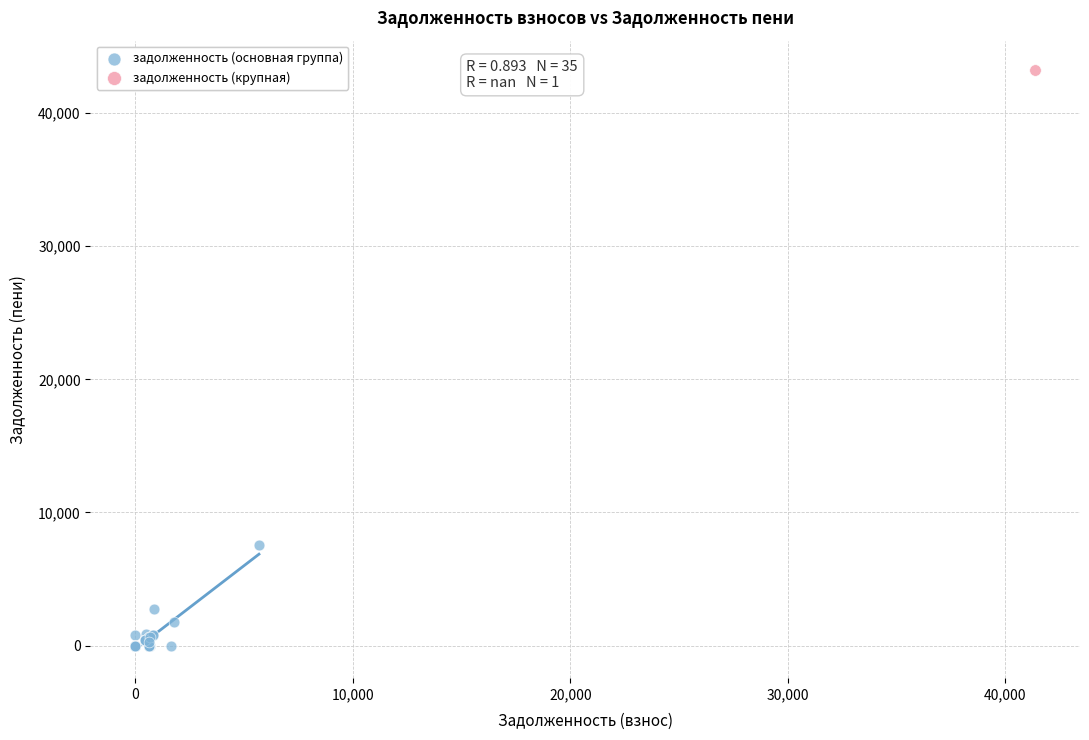

What are all the series names shown in the legend?

задолженность (основная группа), задолженность (крупная)